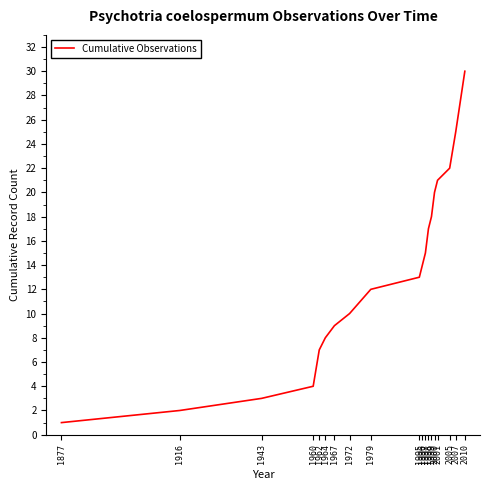

What is the difference between the maximum and minimum values?

29